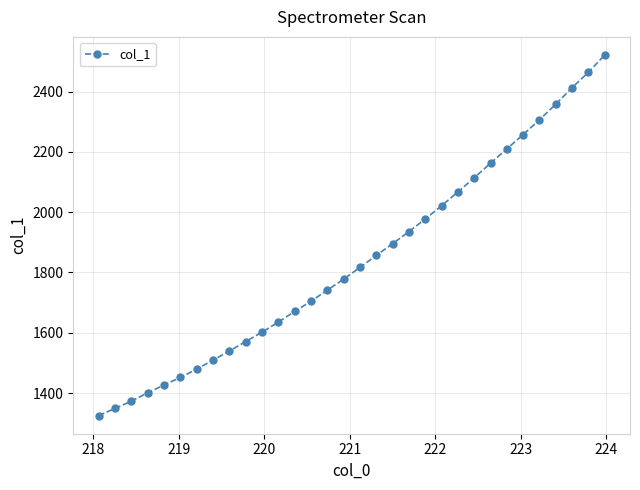

What is the smallest value displayed?

1325.0